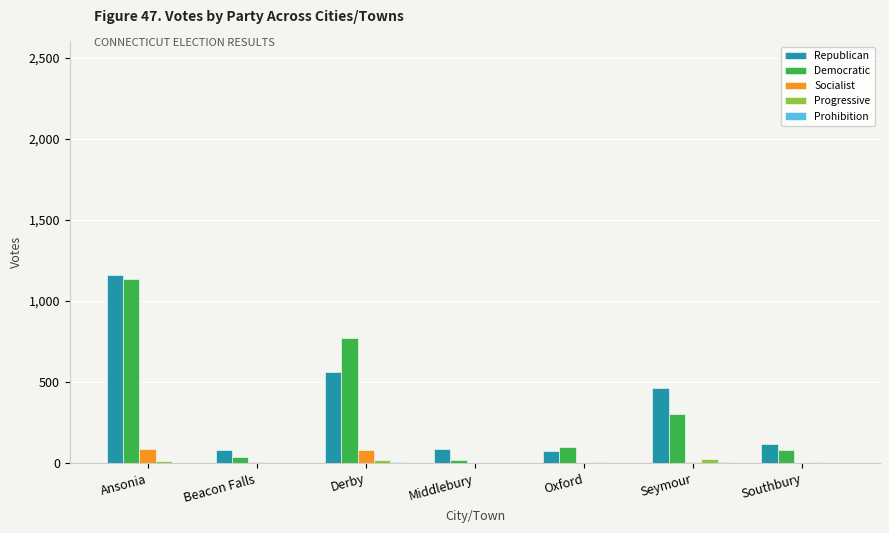

Which series has the widest spread of values?

Democratic